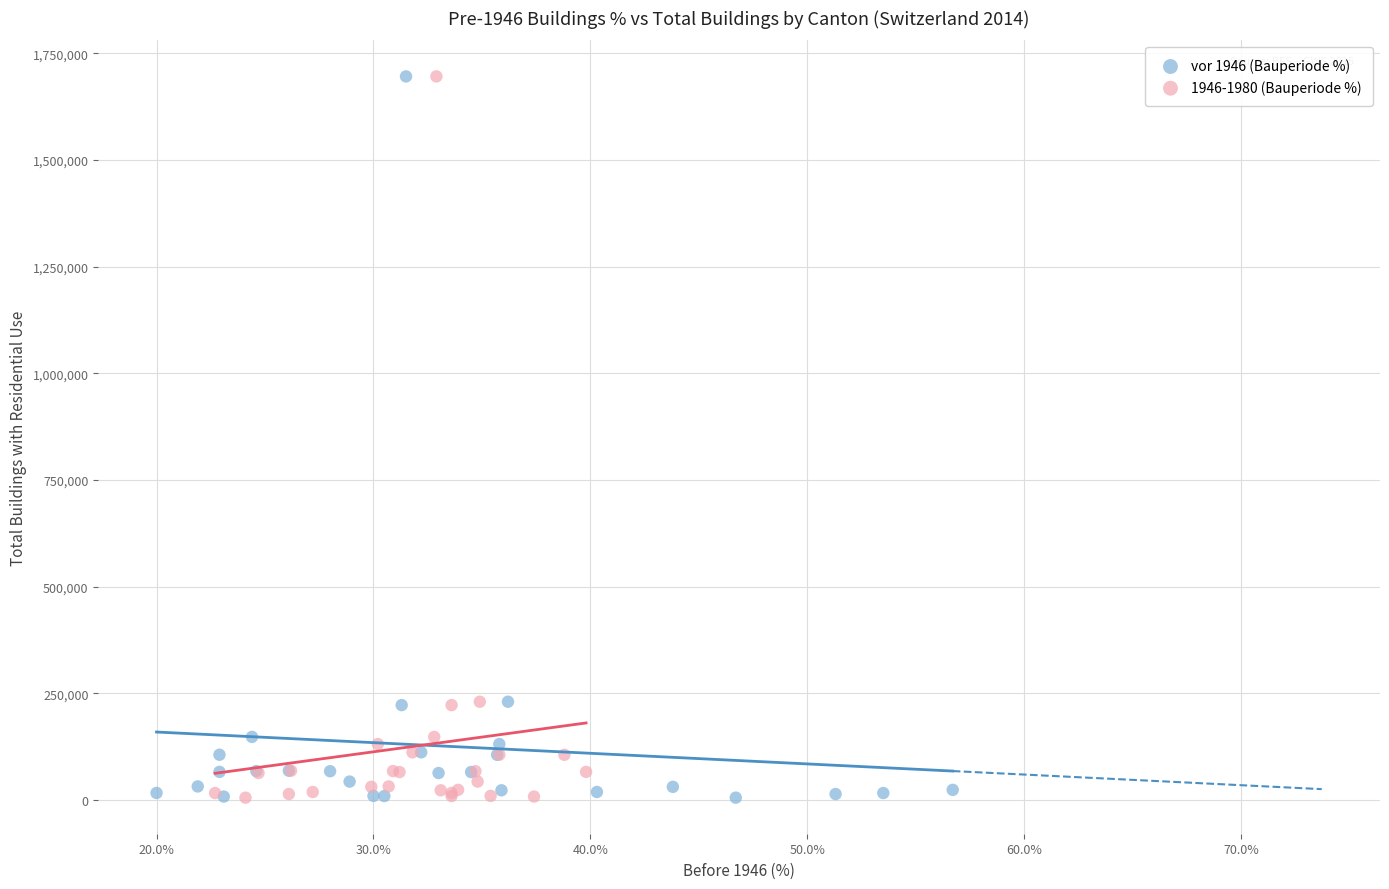

What are all the series names shown in the legend?

vor 1946 (Bauperiode %), 1946-1980 (Bauperiode %)